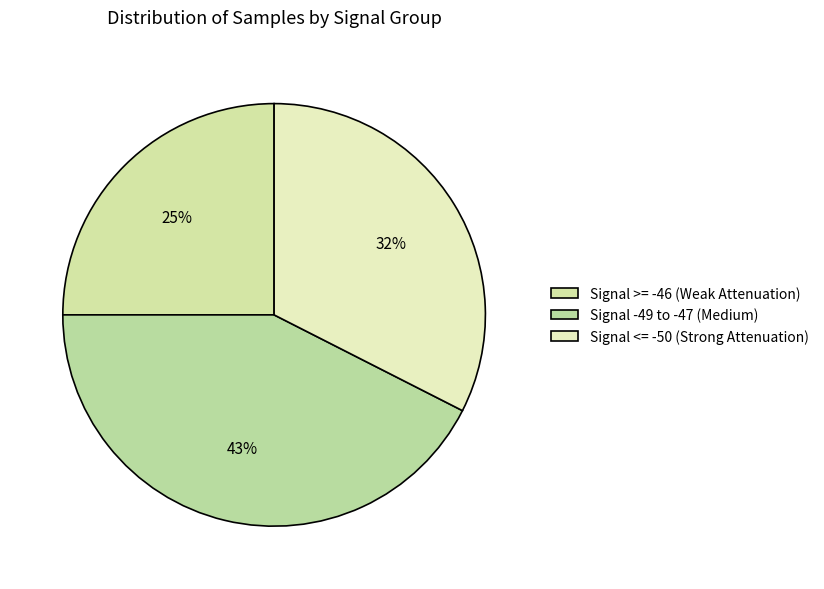

To the nearest percent, what is the average slice percentage?

33%